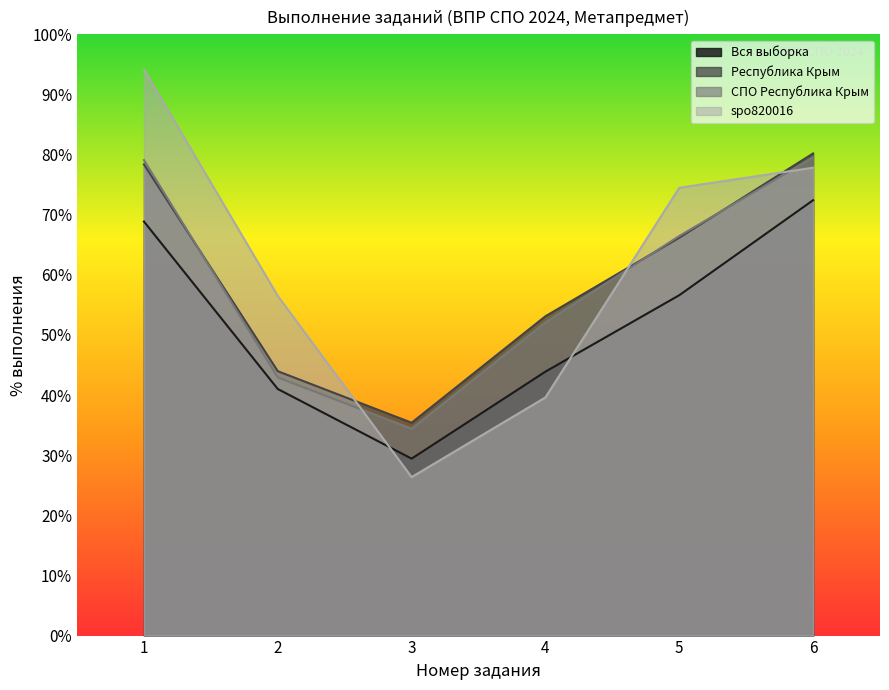

True or false: Вся выборка has a value of 54.6 at 2.

False